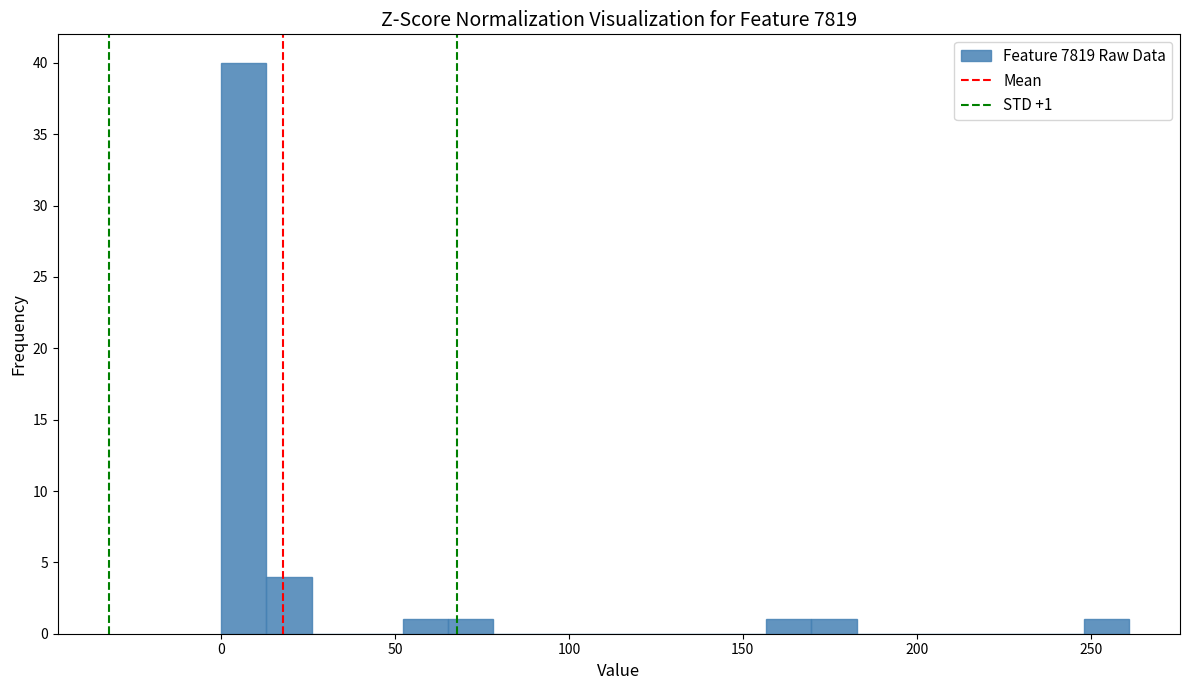

Read against the x-axis, roughly where is the centre of the tallest bar?

5